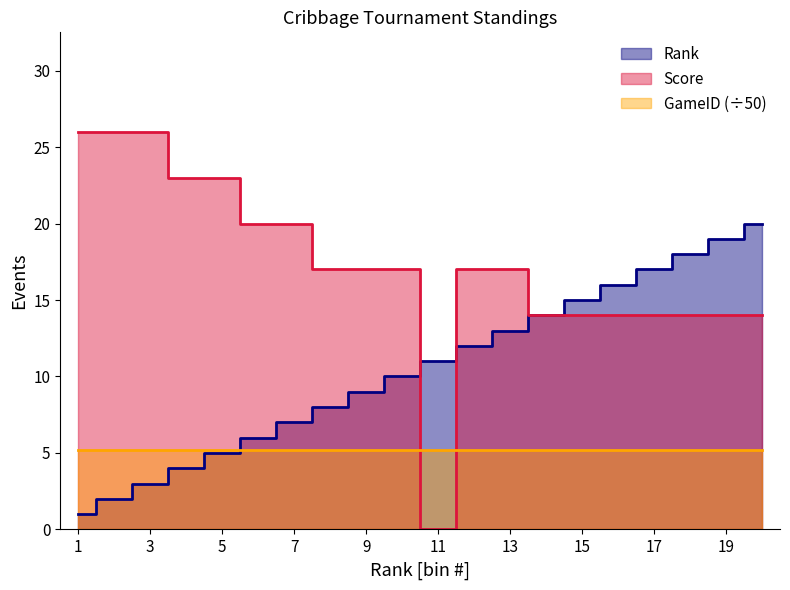

How many values in the Score series exceed 17?

7